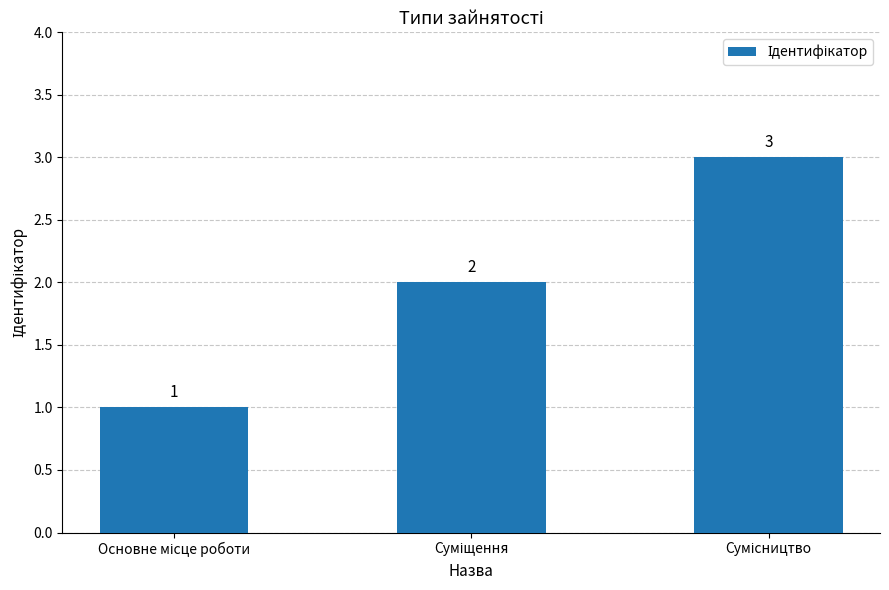

What is the sum of all values?

6